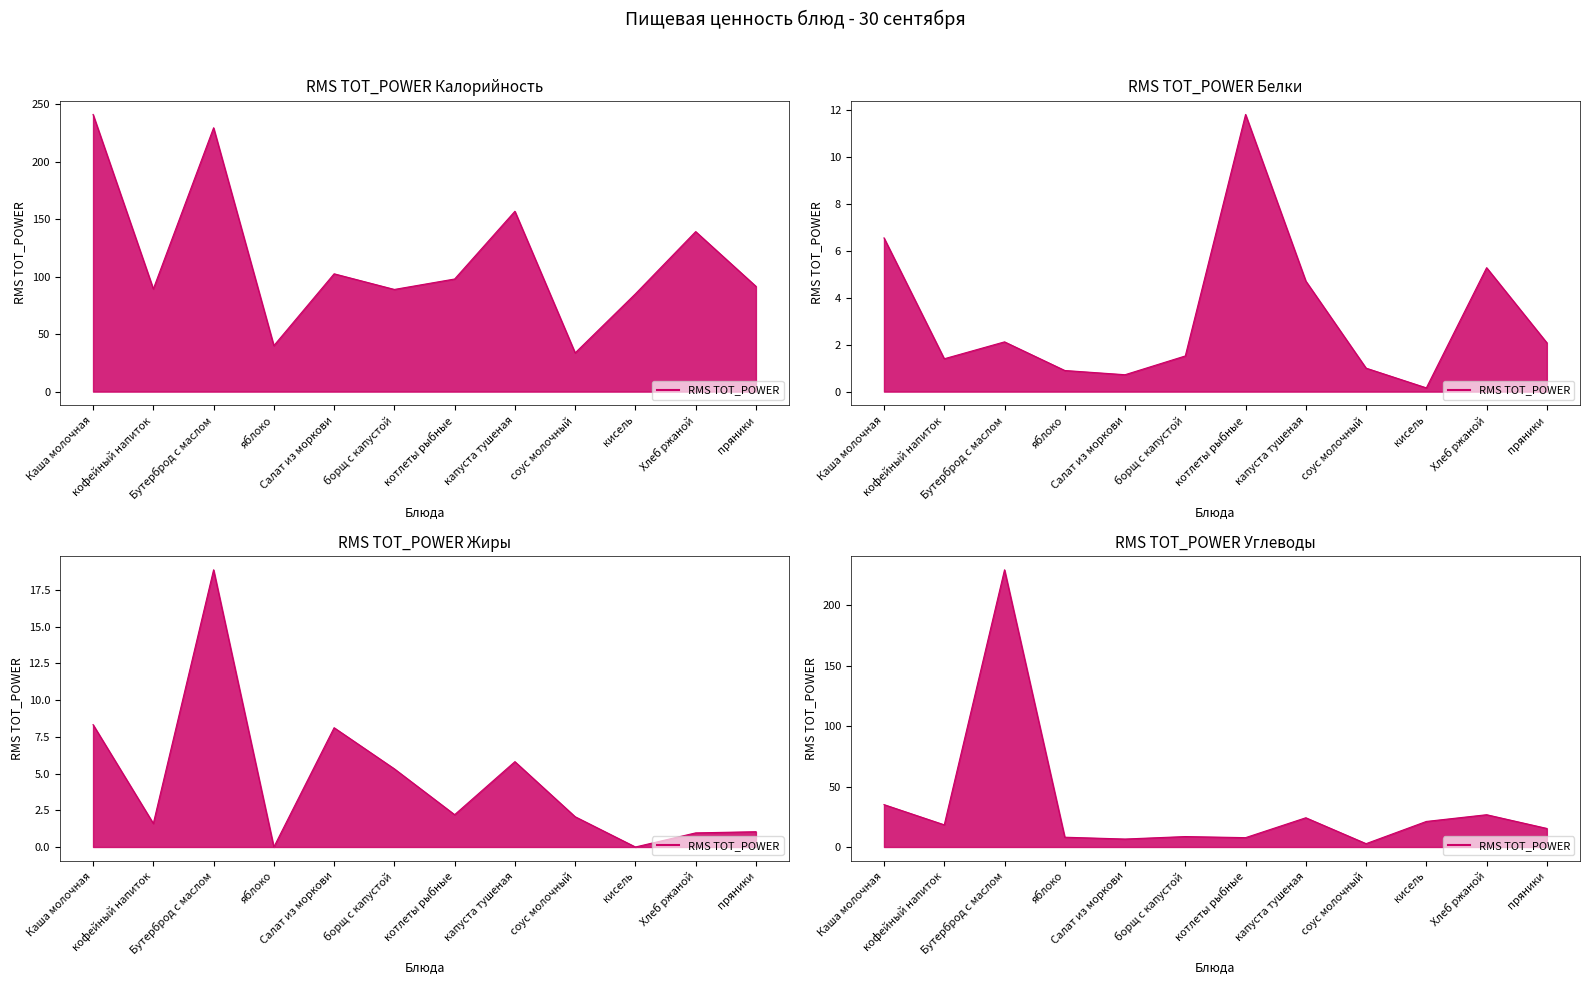

How many interior local peaks does the Жиры series have?

3